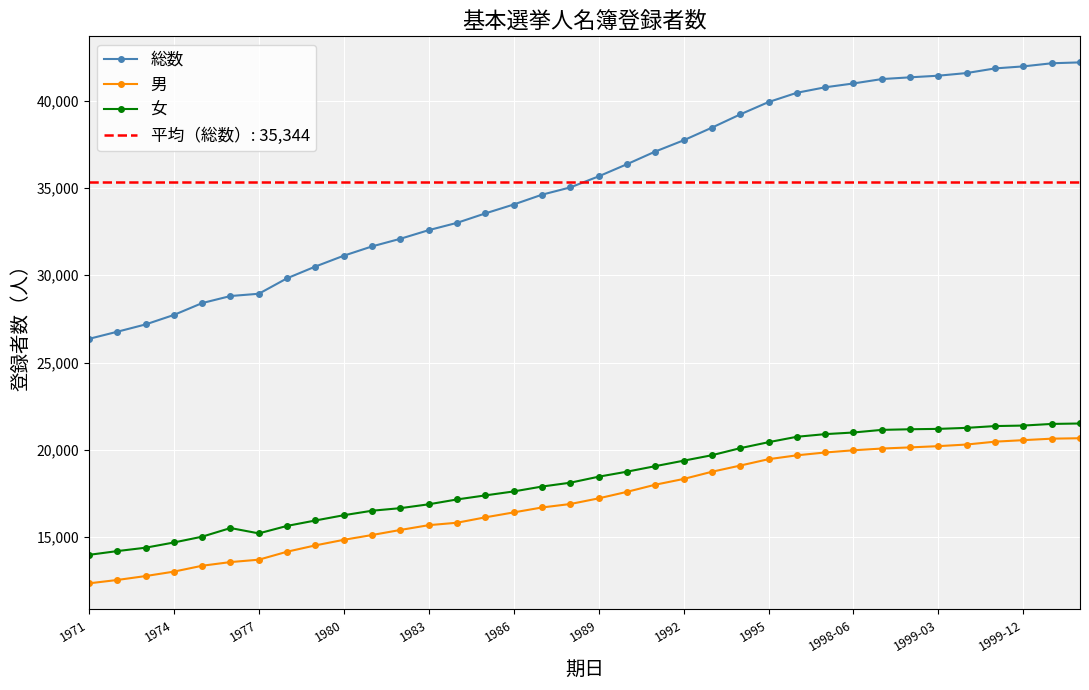

Reading right to left, extract all data points from this chart.

総数: 42184	42133	41955	41839	41574	41422	41329	41228	40978	40758	40444	39913	39206	38447	37722	37080	36355	35659	35028	34610	34048	33540	32999	32581	32087	31651	31118	30499	29827	28940	28810	28406	27726	27183	26765	26357
男: 20670	20645	20560	20473	20310	20217	20145	20080	19980	19854	19691	19470	19105	18750	18338	18009	17600	17228	16904	16706	16424	16142	15833	15693	15420	15130	14855	14537	14175	13717	13581	13371	13034	12780	12556	12363
女: 21514	21488	21395	21366	21264	21205	21184	21148	20998	20904	20753	20443	20101	19697	19384	19071	18755	18468	18124	17904	17624	17398	17166	16888	16667	16521	16263	15962	15652	15223	15529	15035	14702	14403	14209	13994